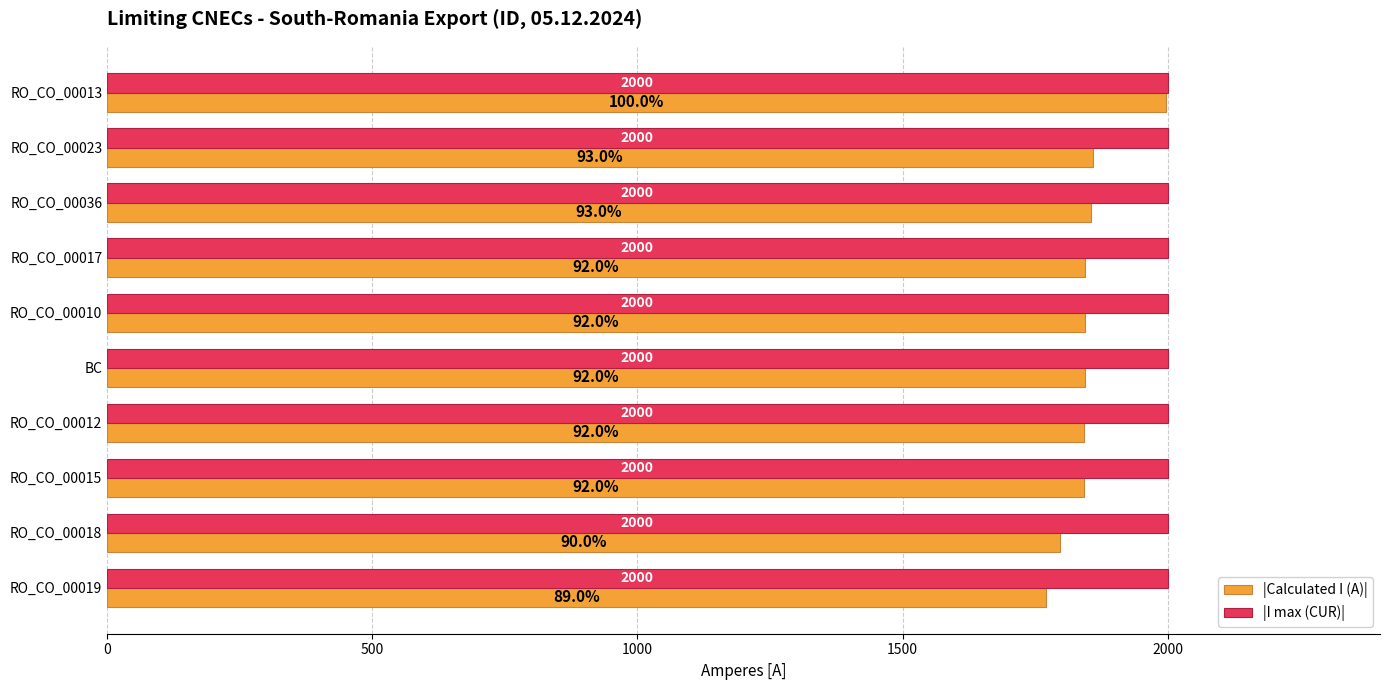

Between RO_CO_00010 and RO_CO_00015, which series saw the biggest shift?

|Calculated I (A)|